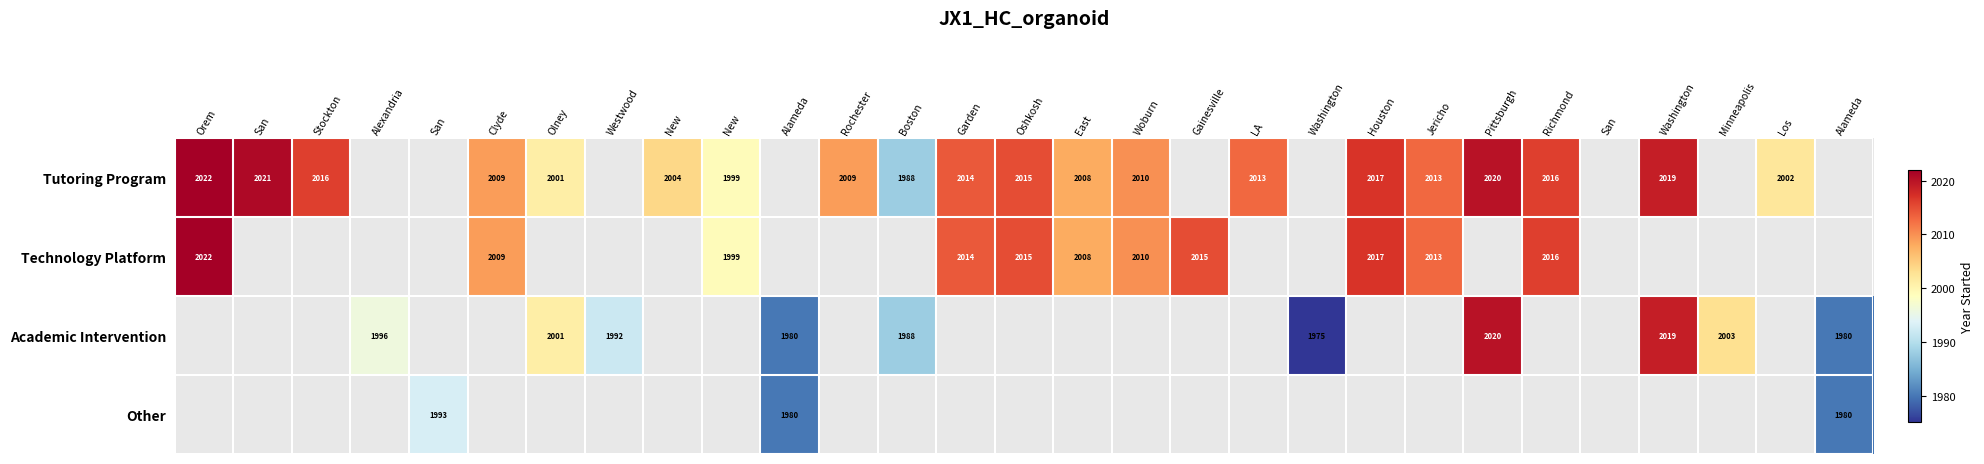

How many values in Technology Platform are above zero?

11